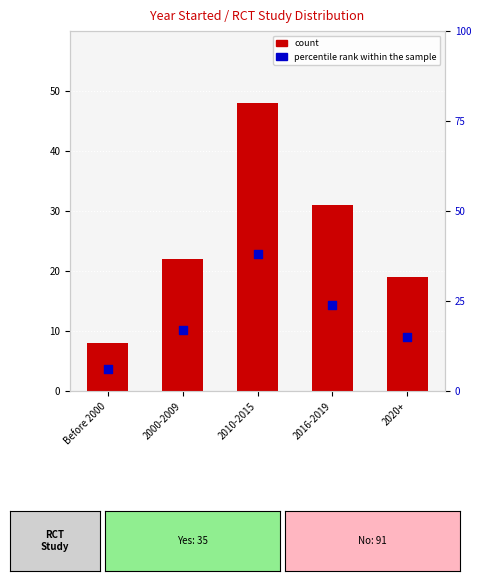

Is the value of count at 2010-2015 greater than the value of percentile rank within the sample at 2016-2019?

Yes